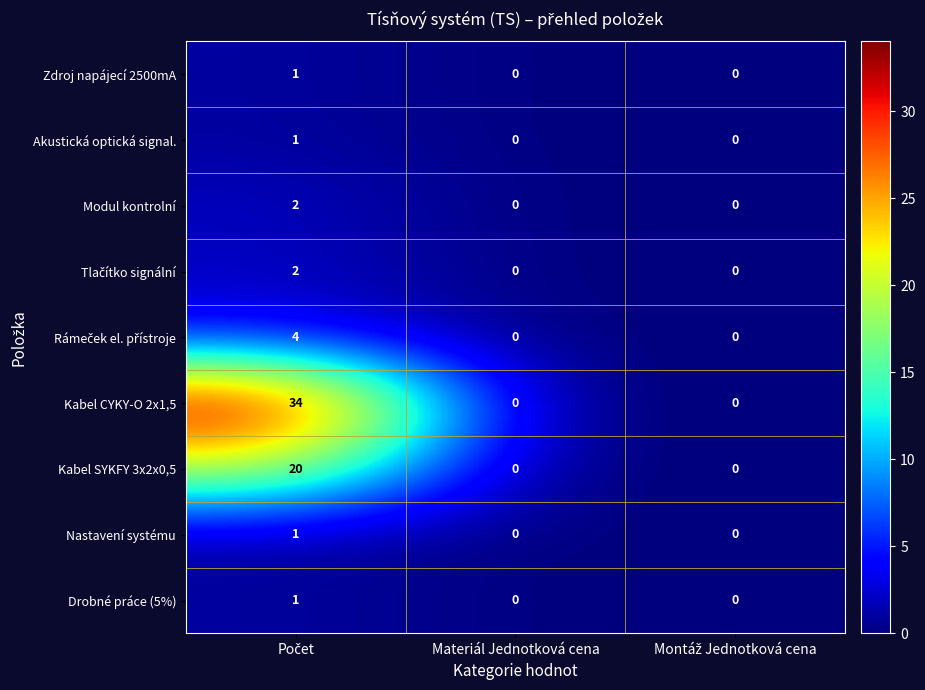

Which series has the largest range (max minus min)?

Kabel CYKY-O 2x1,5